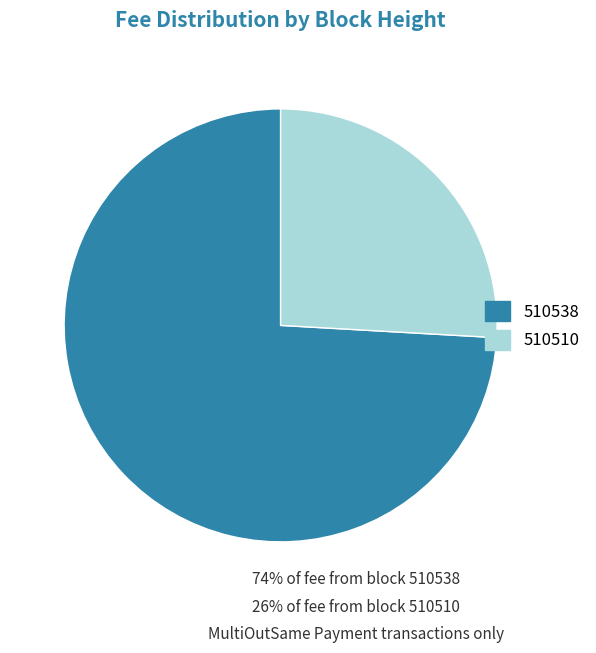

Rank the categories by value from highest to lowest.

510538, 510510